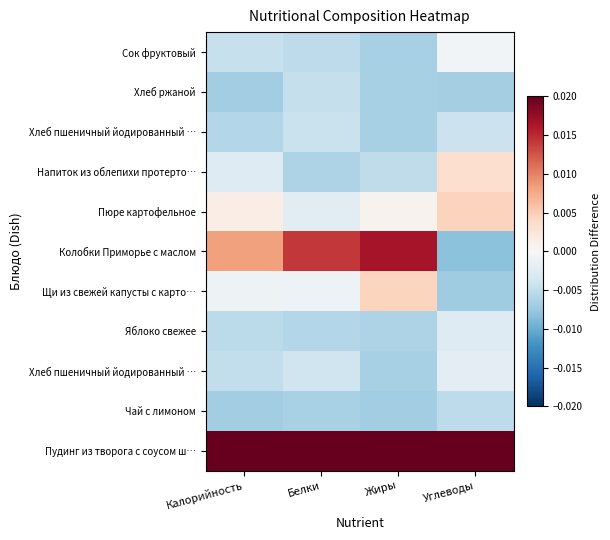

How many series are shown in this chart?

11